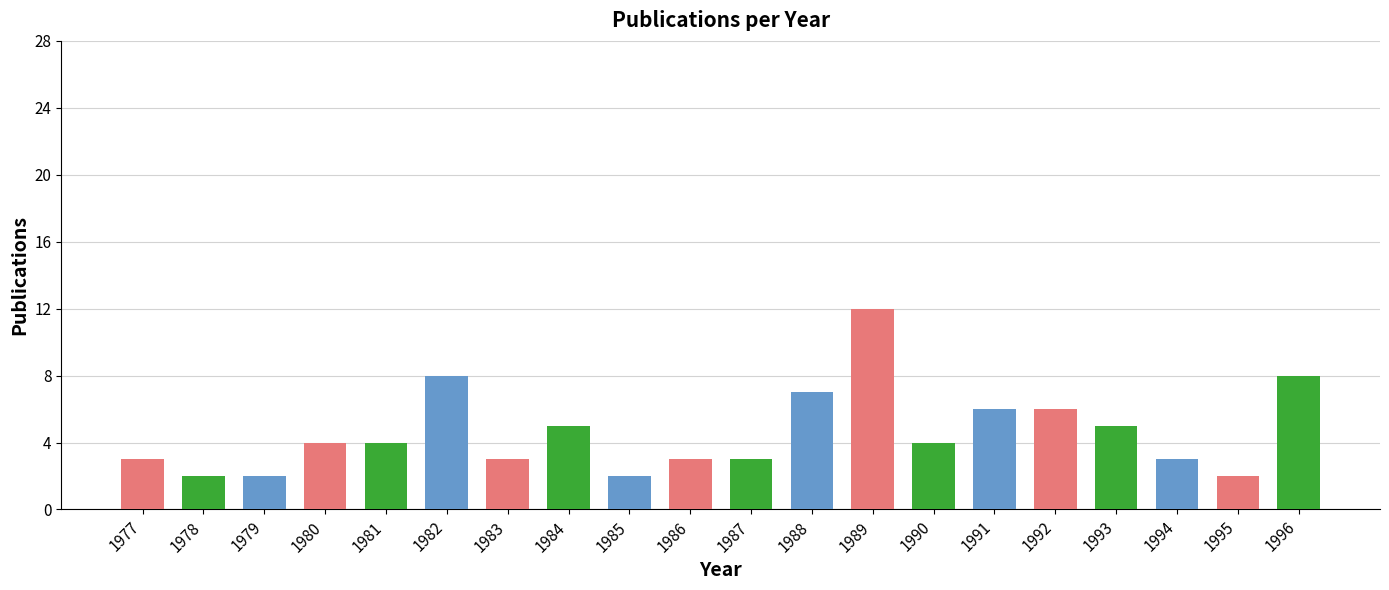

Reading right to left, what are all the values shown in this chart?

8	2	3	5	6	6	4	12	7	3	3	2	5	3	8	4	4	2	2	3